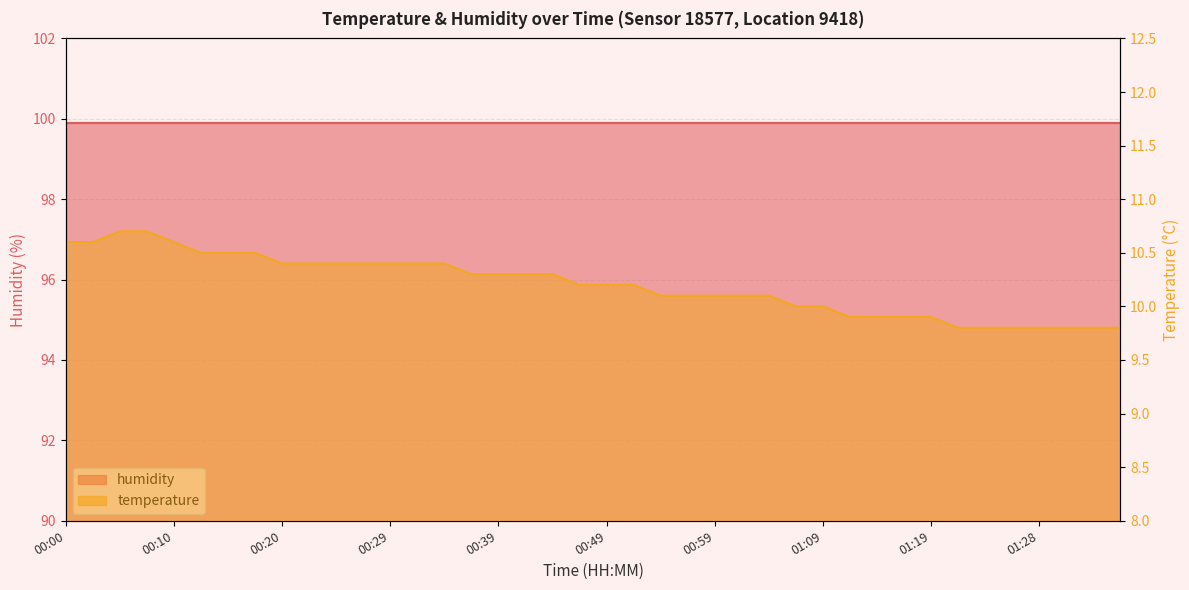

Reading left to right, transcribe all the data shown in this chart.

00:00=10.6	00:02=10.6	00:05=10.7	00:07=10.7	00:10=10.6	00:12=10.5	00:15=10.5	00:17=10.5	00:20=10.4	00:22=10.4	00:25=10.4	00:27=10.4	00:29=10.4	00:32=10.4	00:34=10.4	00:37=10.3	00:39=10.3	00:42=10.3	00:44=10.3	00:47=10.2	00:49=10.2	00:52=10.2	00:54=10.1	00:57=10.1	00:59=10.1	01:01=10.1	01:04=10.1	01:06=10.0	01:09=10.0	01:11=9.9	01:14=9.9	01:16=9.9	01:19=9.9	01:21=9.8	01:23=9.8	01:26=9.8	01:28=9.8	01:31=9.8	01:33=9.8	01:36=9.8